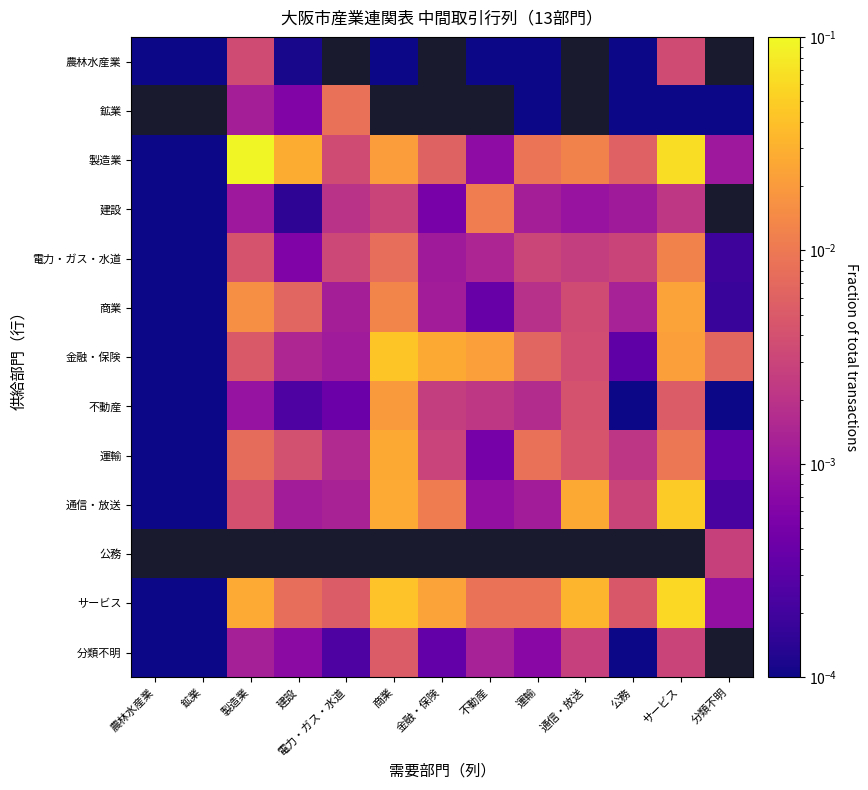

At 通信・放送, list the series in order from largest to smallest.

農林水産業, 鉱業, 通信・放送, 製造業, 運輸, 不動産, 商業, 建設, 公務, サービス, 金融・保険, 分類不明, 電力・ガス・水道